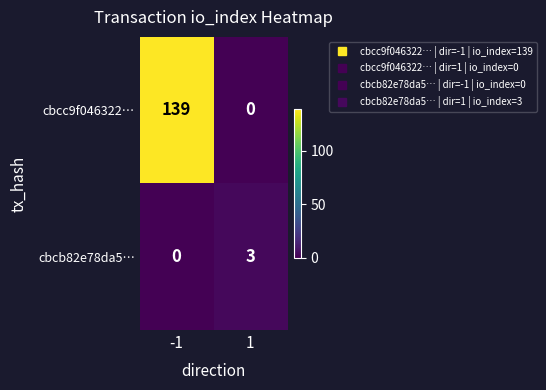

At -1, list the series in order from largest to smallest.

cbcc9f046322…, cbcb82e78da5…